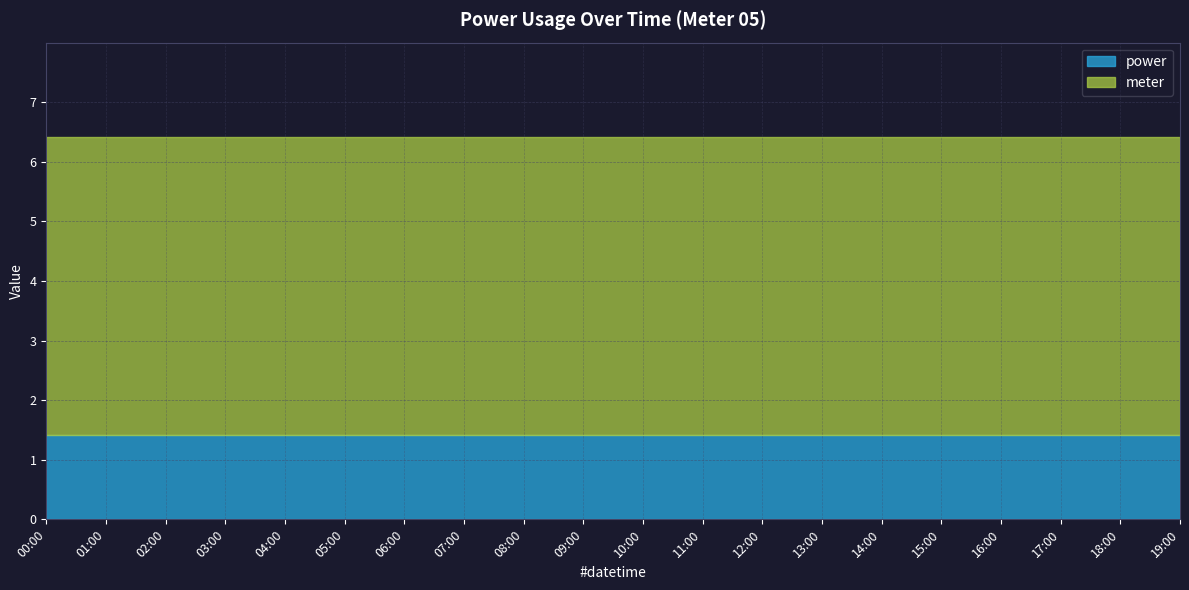

What is the sum of the power values at 12:00 and 17:00?

2.8